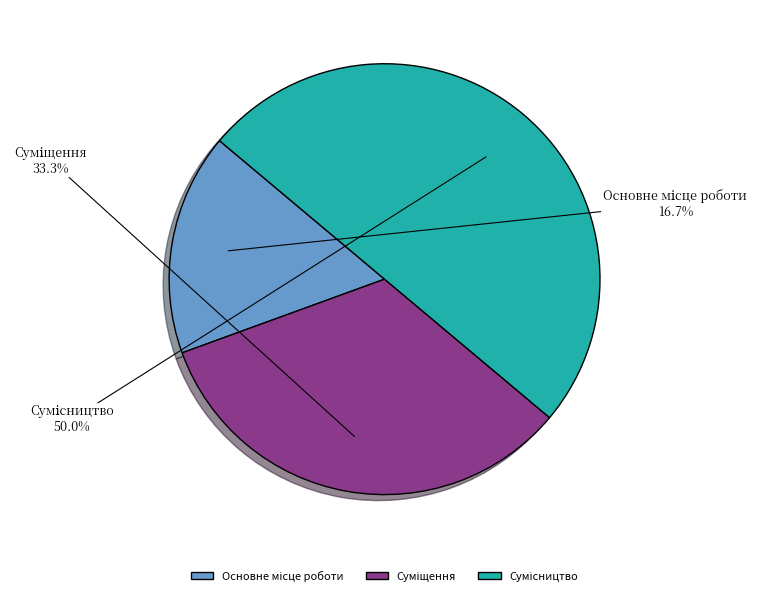

Approximately how many times larger is the value at Сумісництво compared to Суміщення?

1.5